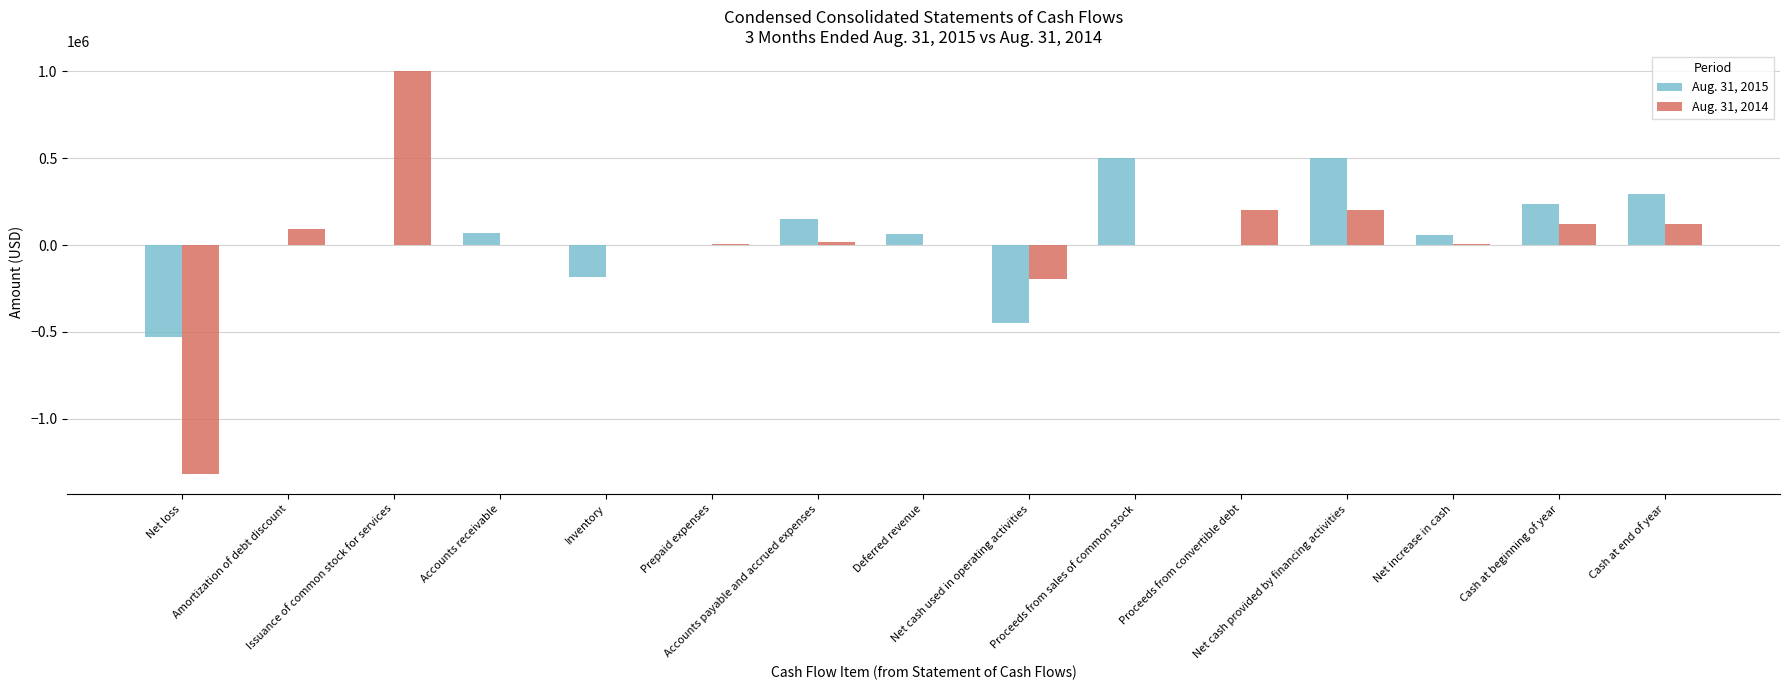

How many data points does each series have?

15